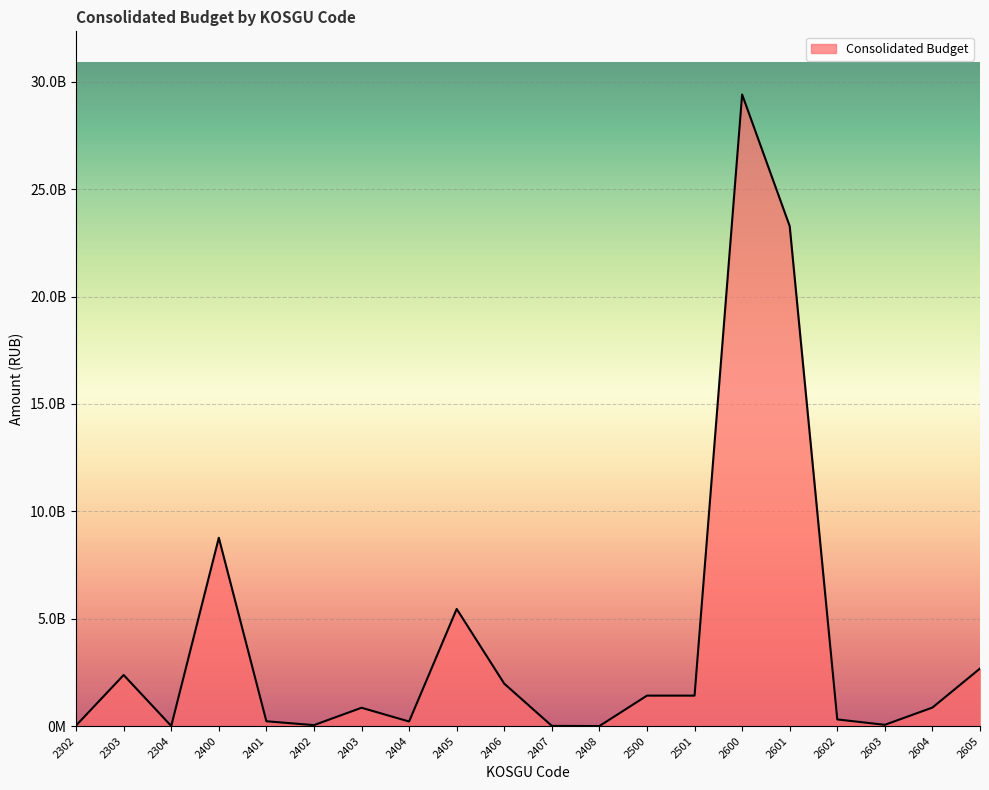

What is the value of the 3rd point from the left?

3847838.5